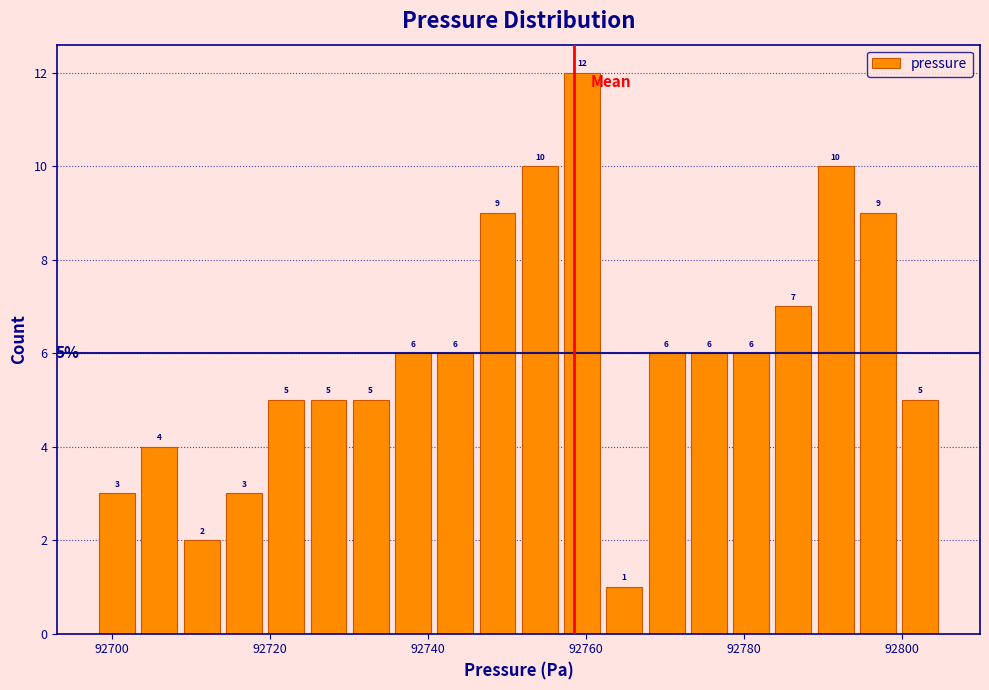

Around what value on the x-axis is the tallest bar? Give the approximate position of its centre, as read against the axis.

92760